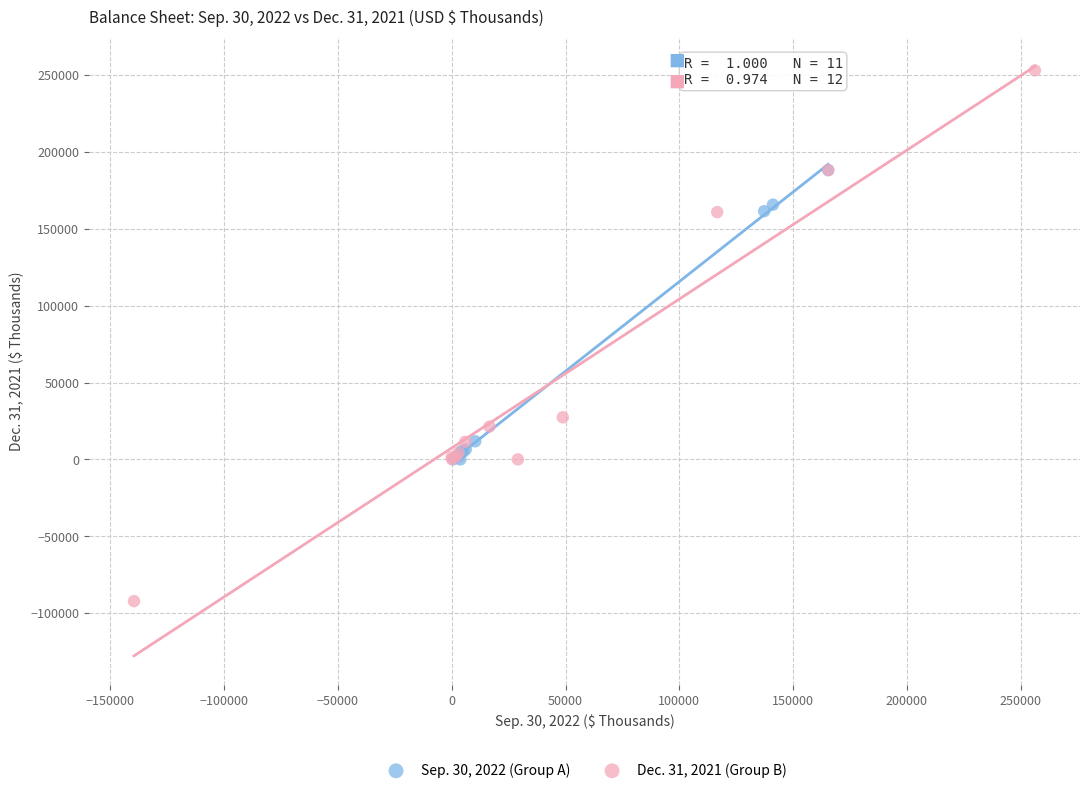

Which series contains the lowest Y value?

Dec. 31, 2021 (Group B)